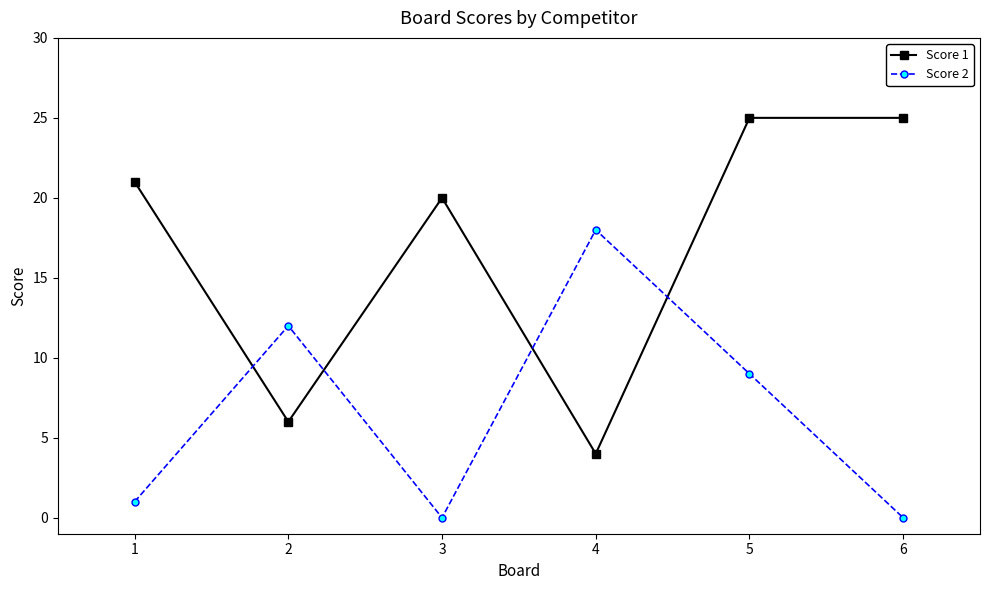

Rank the series by their average value, from highest to lowest.

Score 1, Score 2